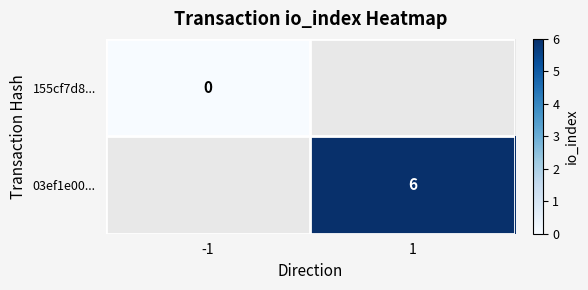

True or false: 03ef1e00... has a value of 8 at 1.

False